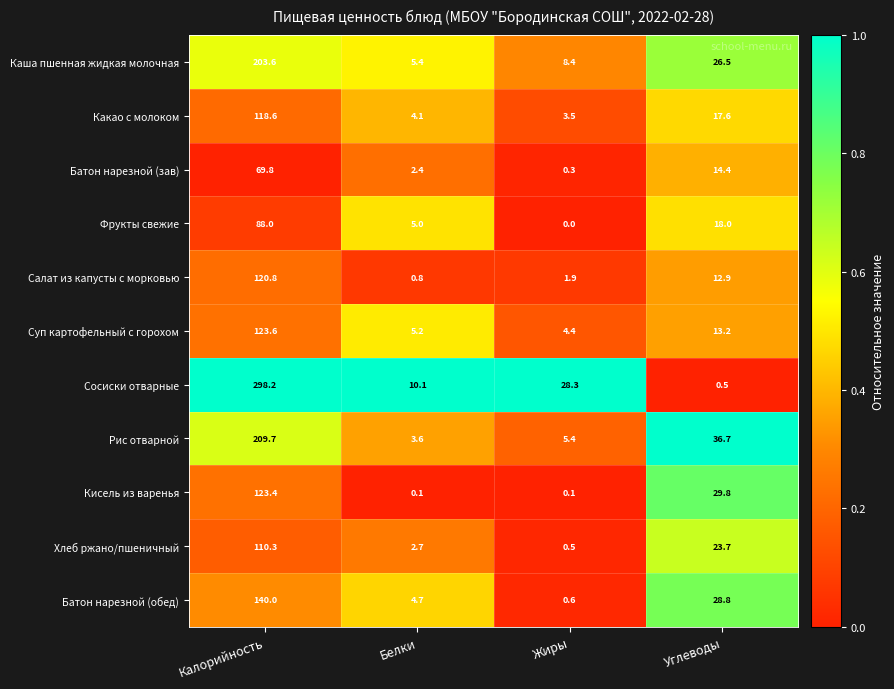

Count the number of categories in the chart.

4